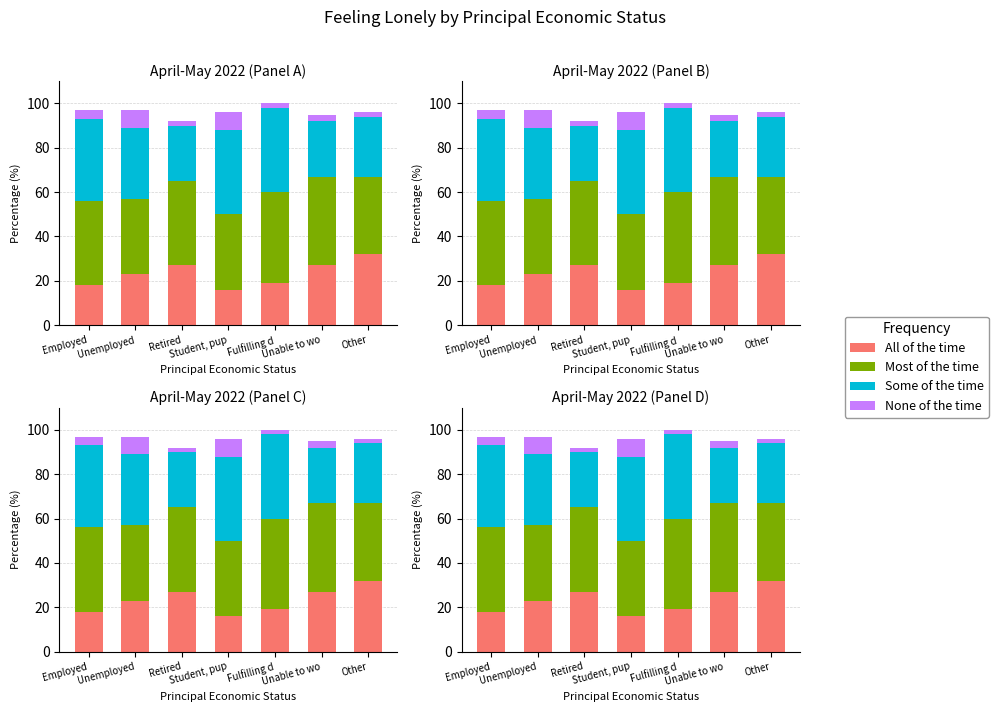

Is it true that Most of the time equals 34 at Student, pup?

True